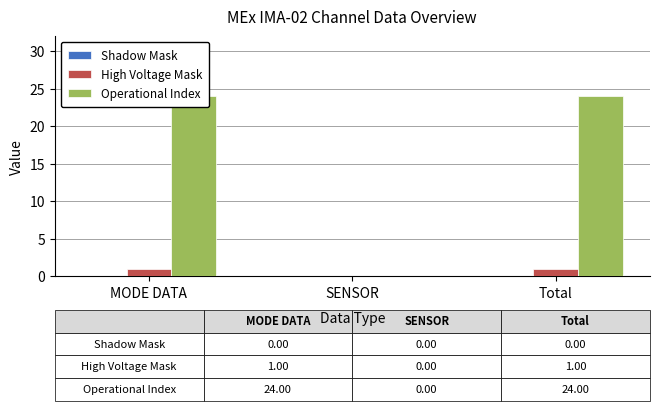

What position from the right is SENSOR?

2